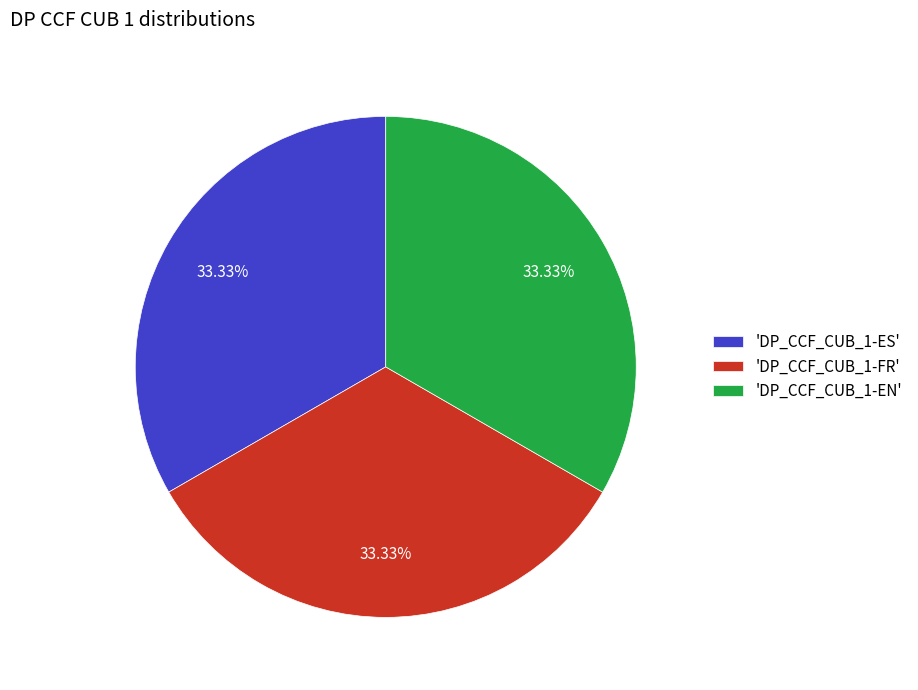

Count the number of slices in the pie.

3